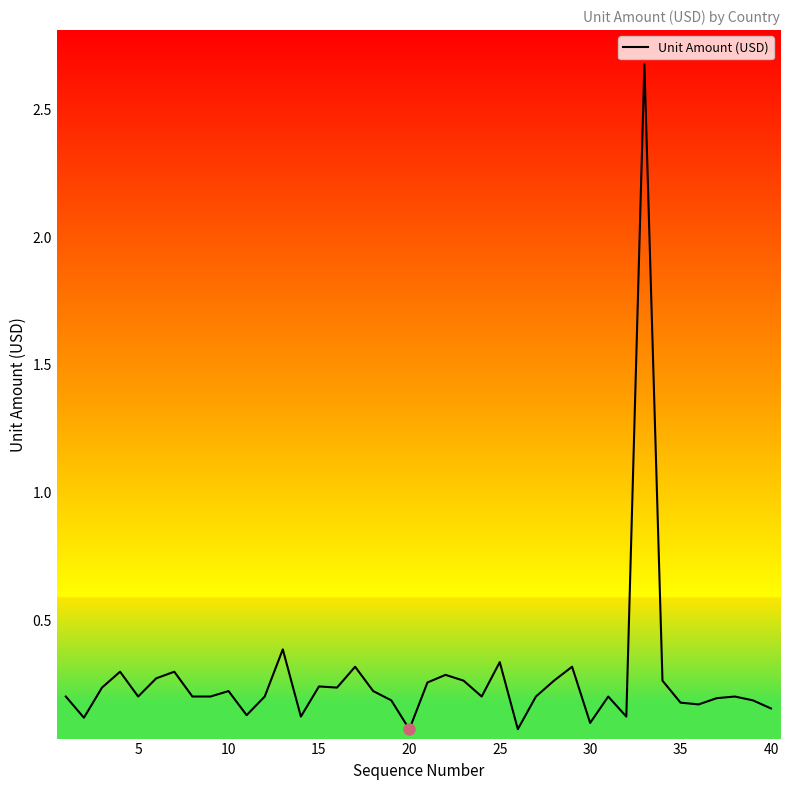

What is the maximum value shown in the chart?

2.7